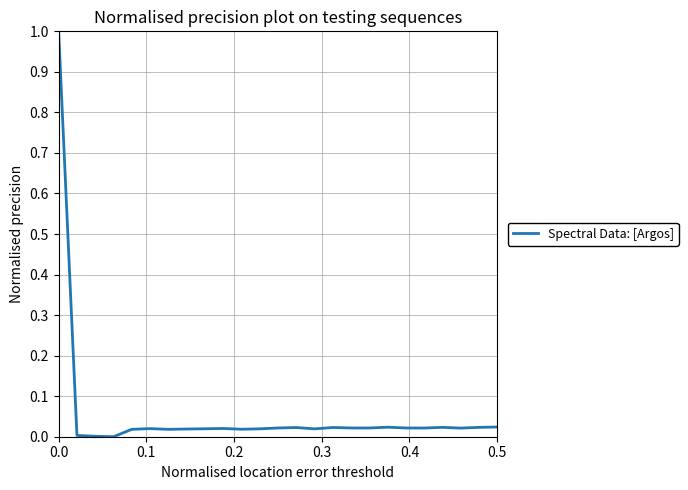

What is the difference between the maximum and minimum values?

1.0